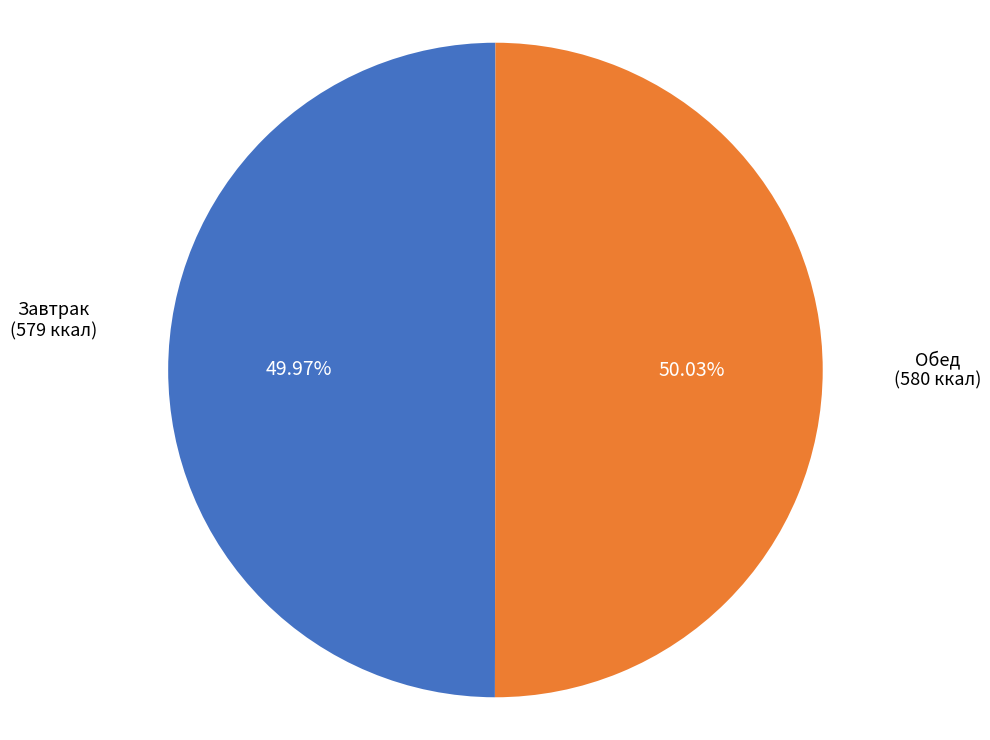

Does any single category account for the majority?

Yes